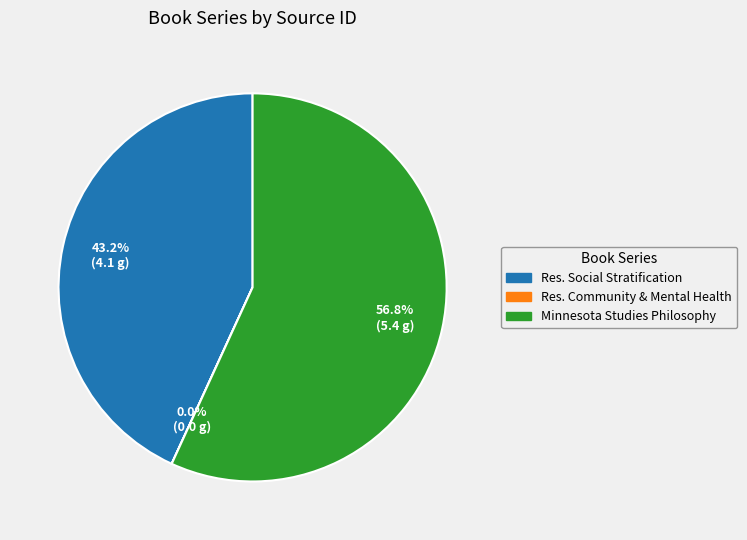

Does any single category account for the majority?

Yes